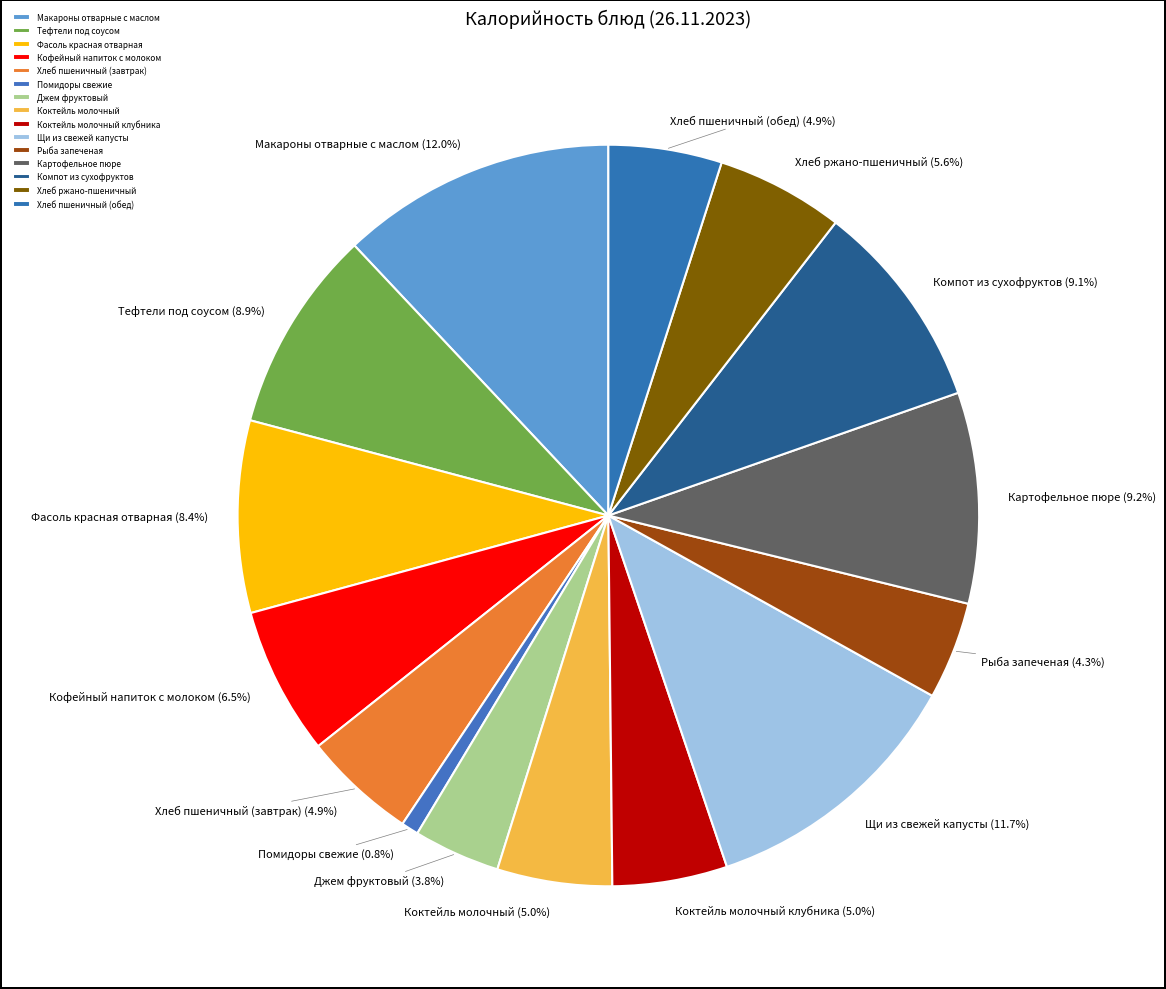

Which has a higher value, Коктейль молочный клубника or Фасоль красная отварная?

Фасоль красная отварная